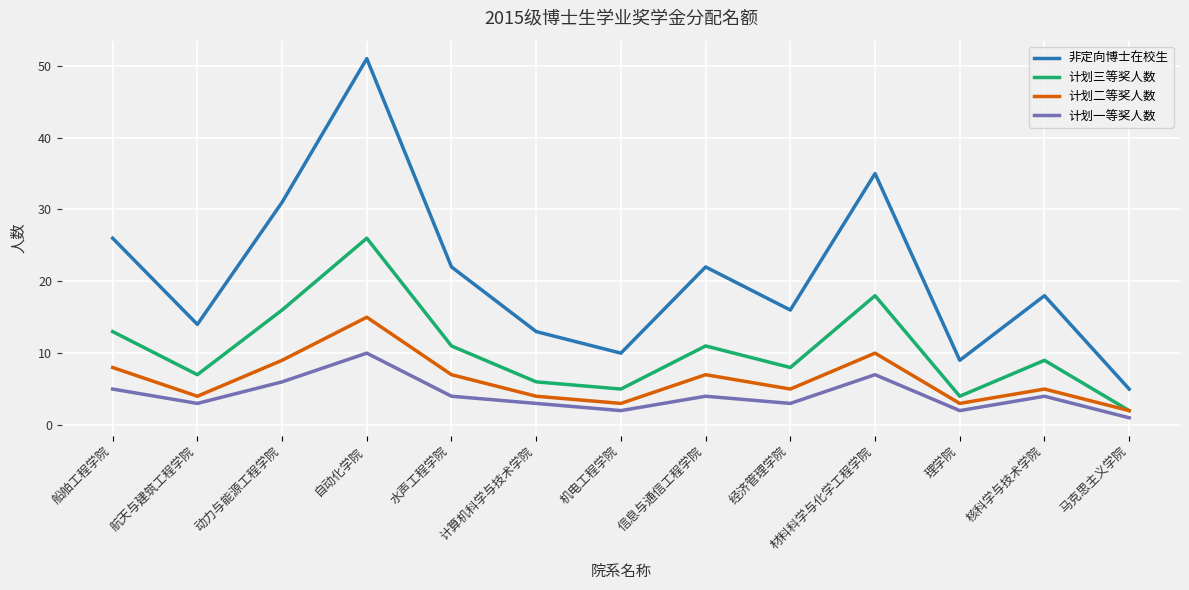

The value of 计划一等奖人数 at 马克思主义学院 is 1. True or false?

True